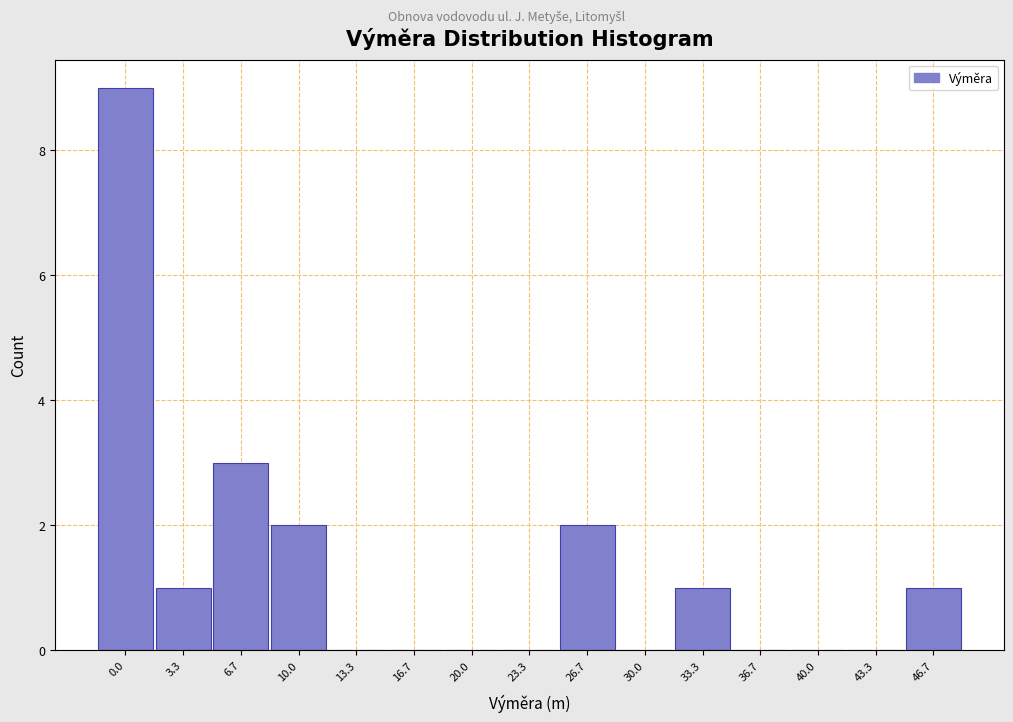

Reading left to right, extract all data points from this chart.

0.0=9	3.3=1	6.7=3	10.0=2	13.3=0	16.7=0	20.0=0	23.3=0	26.7=2	30.0=0	33.3=1	36.7=0	40.0=0	43.3=0	46.7=1